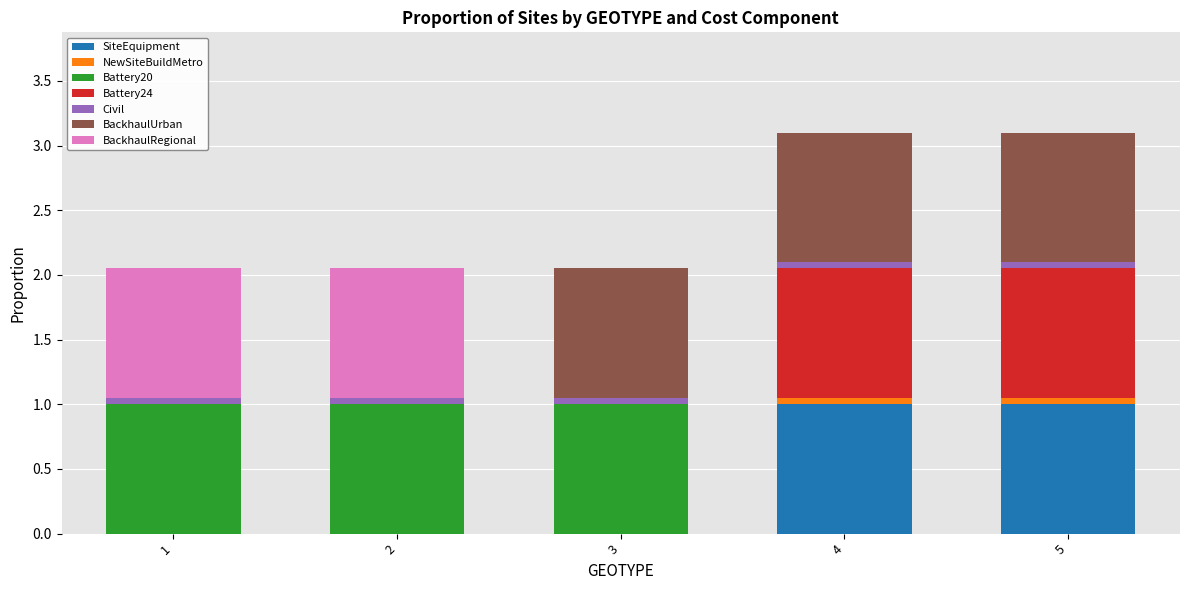

Is it true that SiteEquipment equals 1.4 at 4?

False